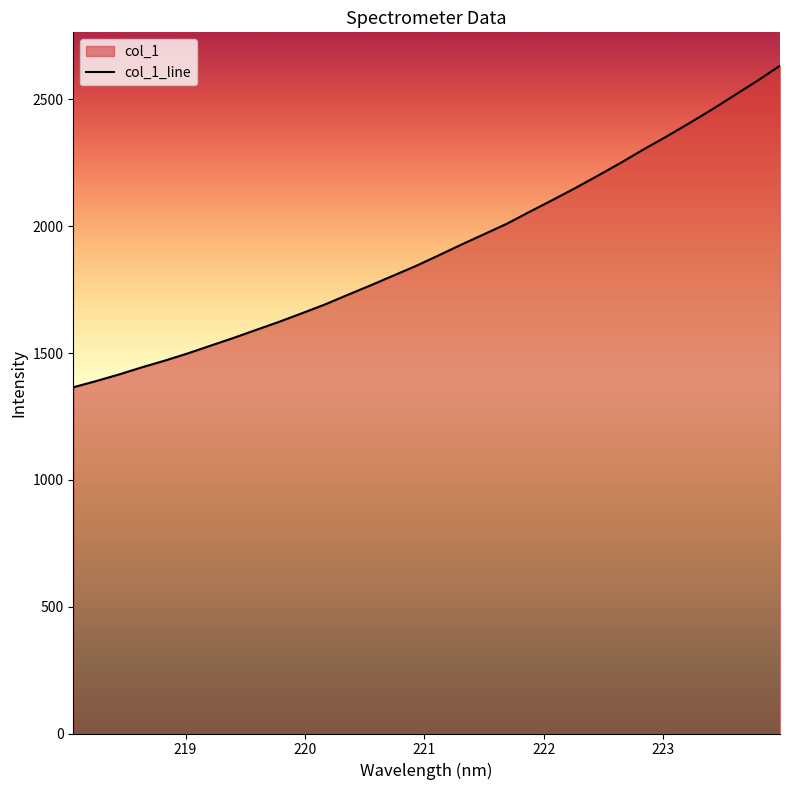

What is the smallest value displayed?

1364.8